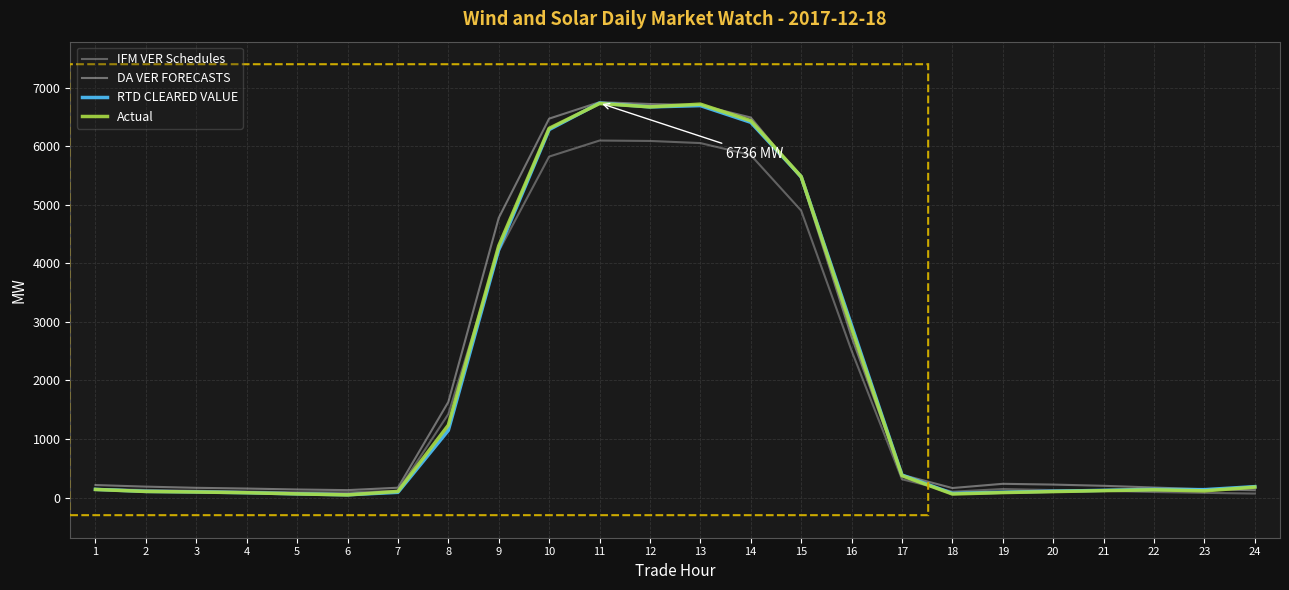

Between 15 and 23, which series saw the biggest shift?

Actual